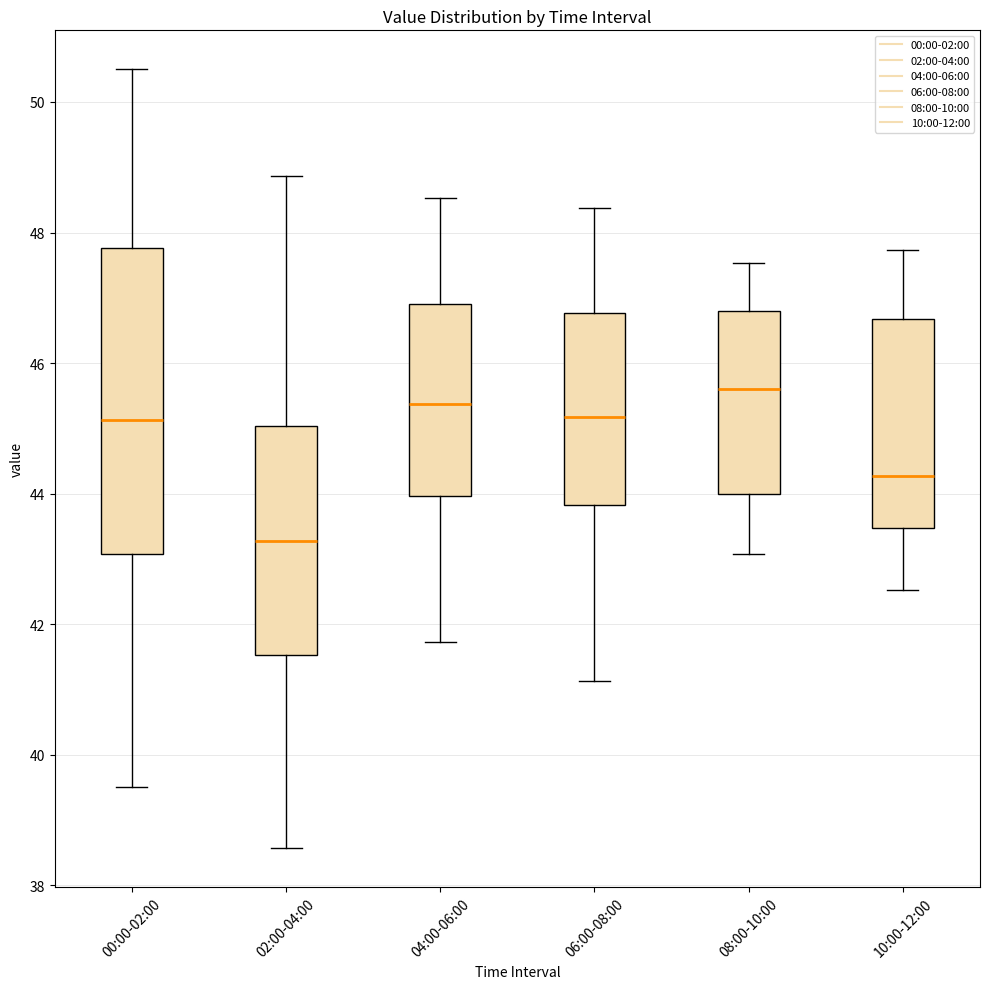

Where does the median line of the box for 04:00-06:00 sit on the y-axis? The values are not printed on the chart, so give them approximately, as read against the axis.

45.4